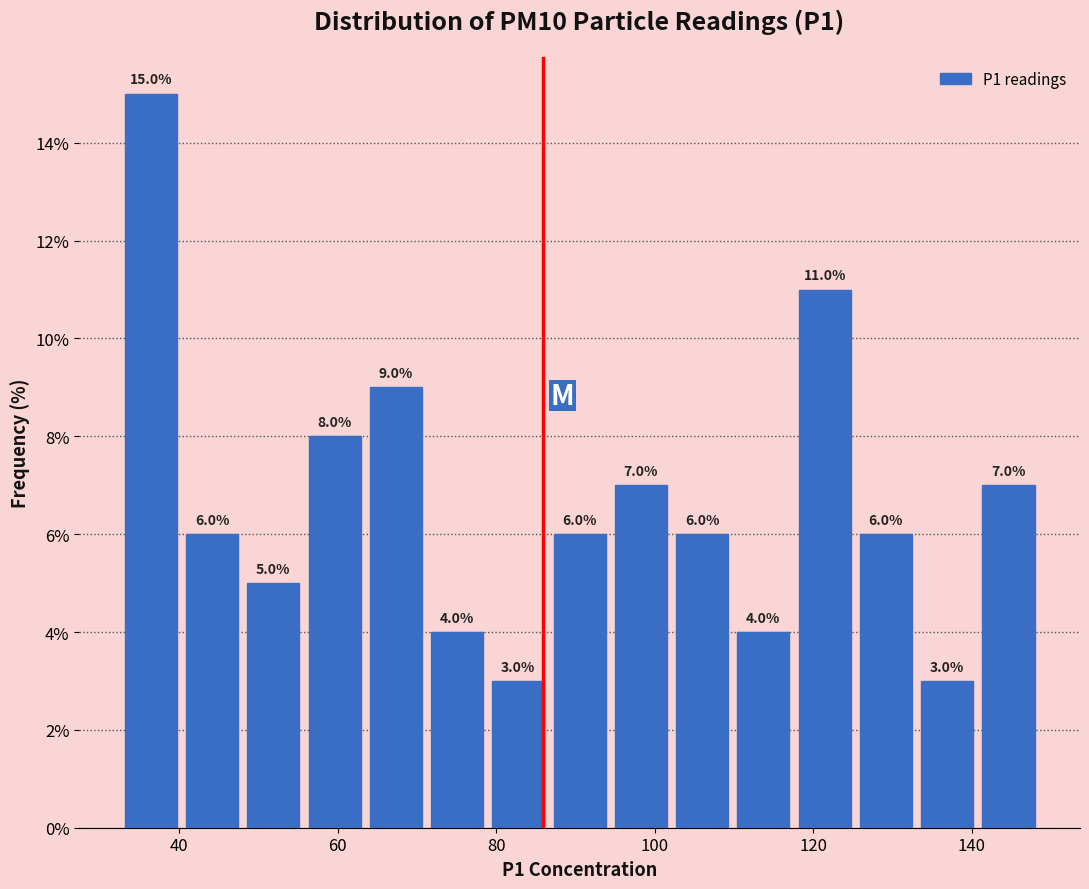

Read against the x-axis, roughly where is the centre of the tallest bar?

36